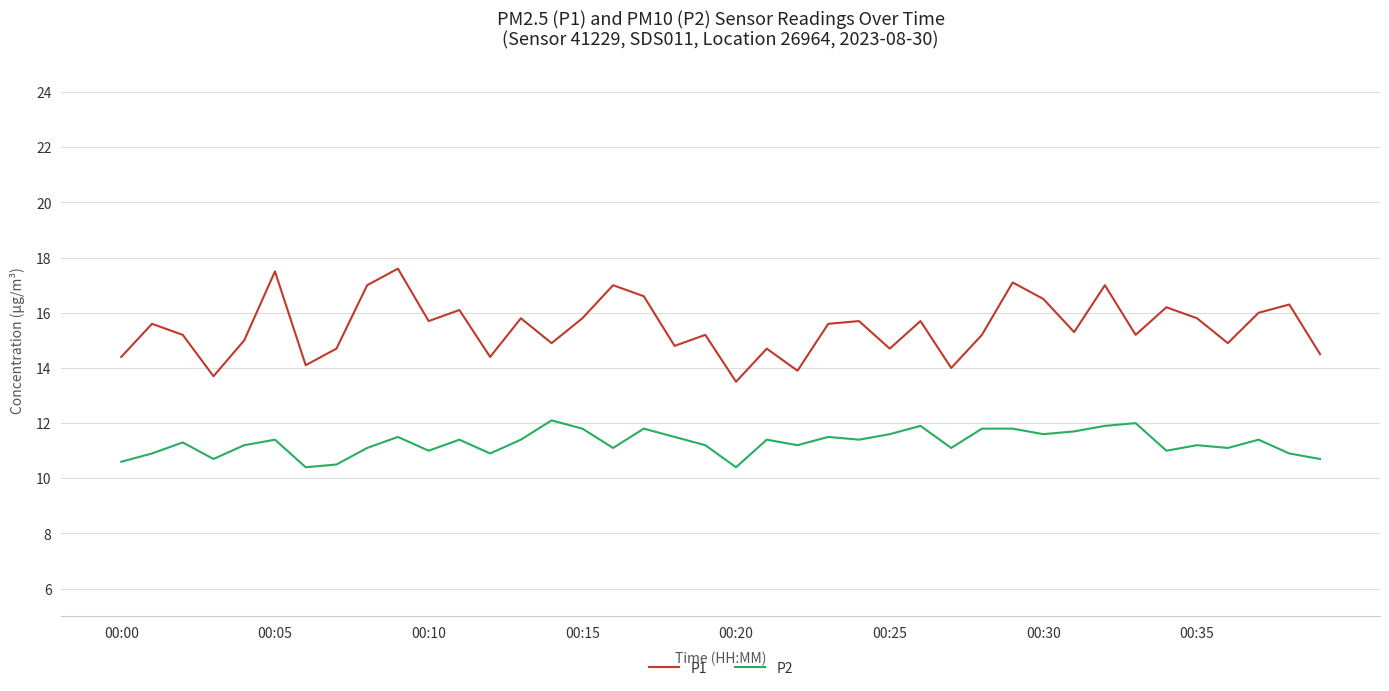

True or false: P2 and P1 intersect in this chart.

False